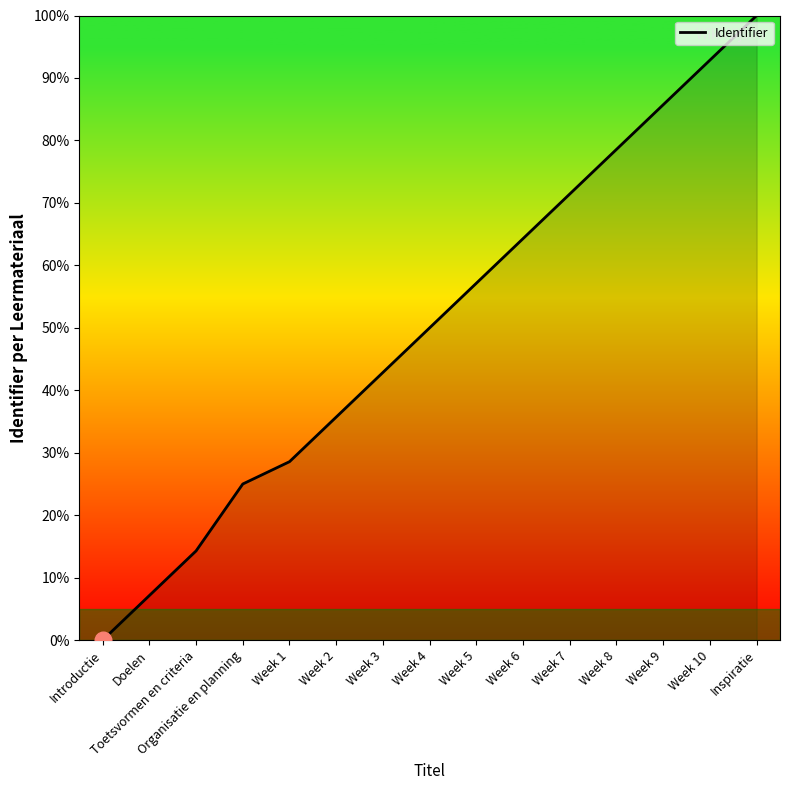

True or false: there are more than 0 points higher than both neighbors.

False